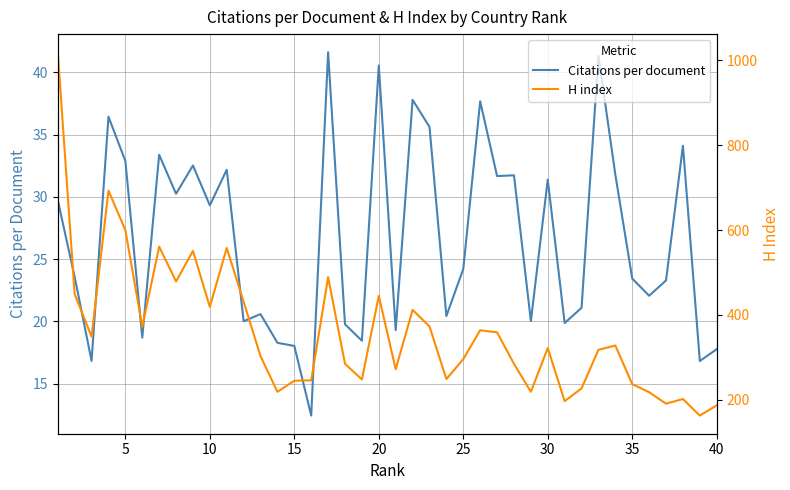

How many series are shown in this chart?

2